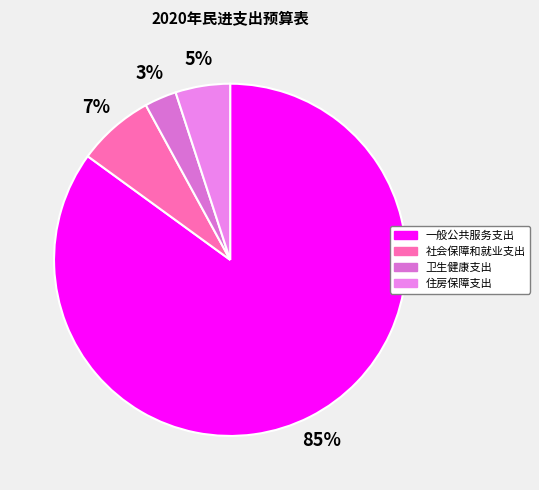

To the nearest percent, what portion does 社会保障和就业支出 represent?

7%